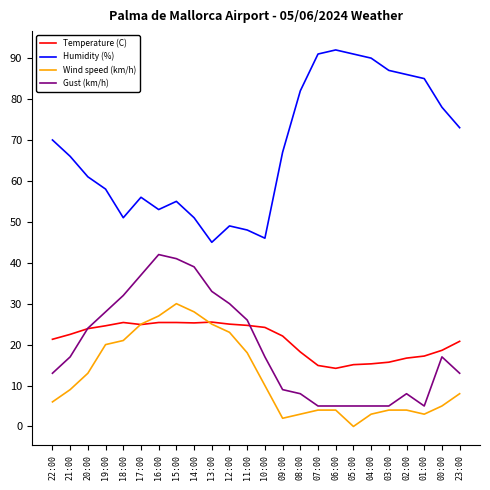

Rank the series at 08:00 from lowest to highest value.

Wind speed (km/h), Gust (km/h), Temperature (C), Humidity (%)